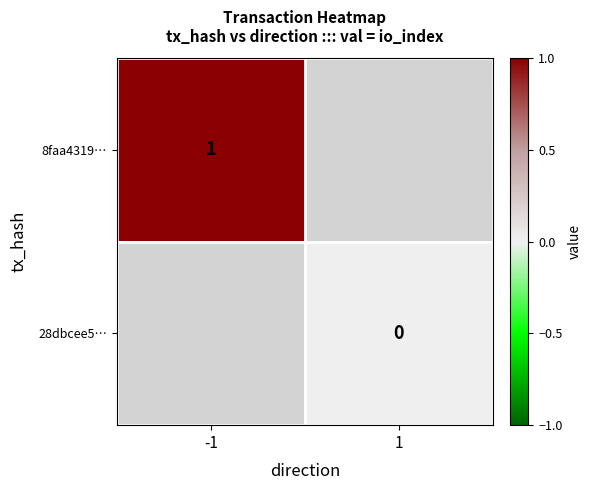

True or false: 8faa4319… has a value of 2 at -1.

False